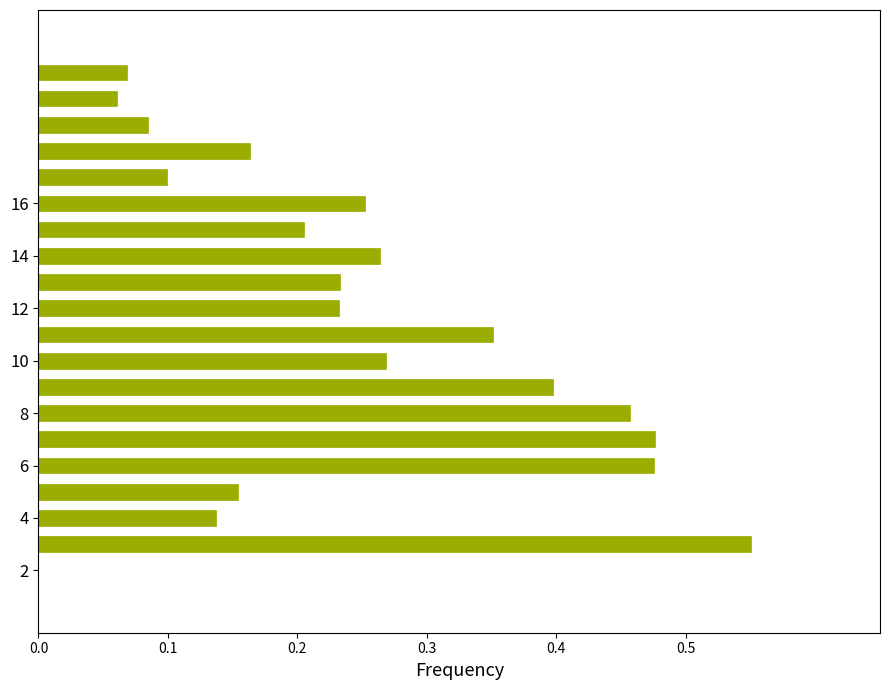

Count the number of categories in the chart.

22